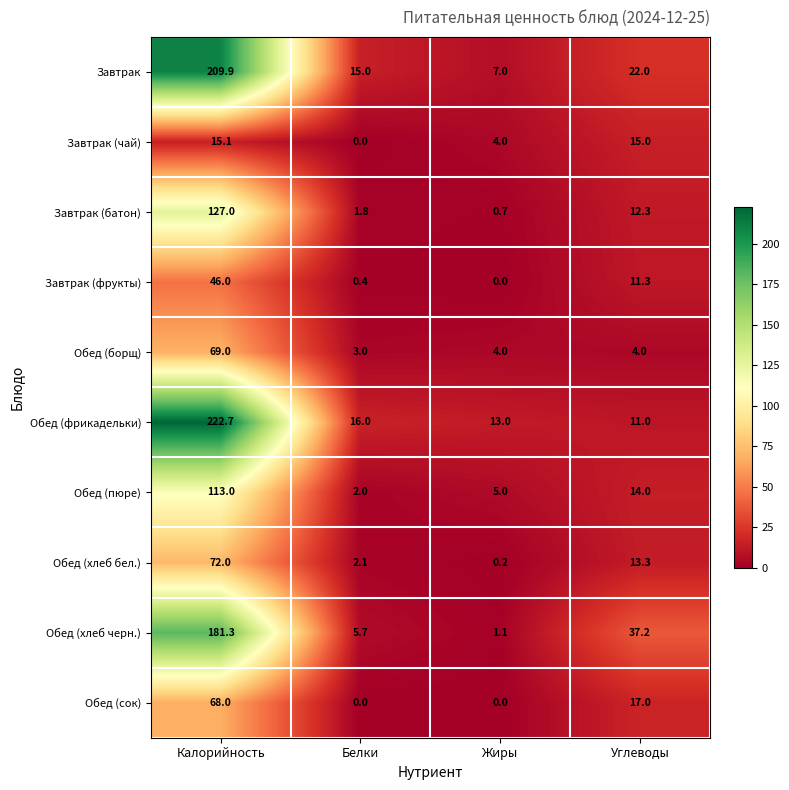

List the series in order of their peak value, lowest first.

Завтрак (чай), Завтрак (фрукты), Обед (сок), Обед (борщ), Обед (хлеб бел.), Обед (пюре), Завтрак (батон), Обед (хлеб черн.), Завтрак, Обед (фрикадельки)